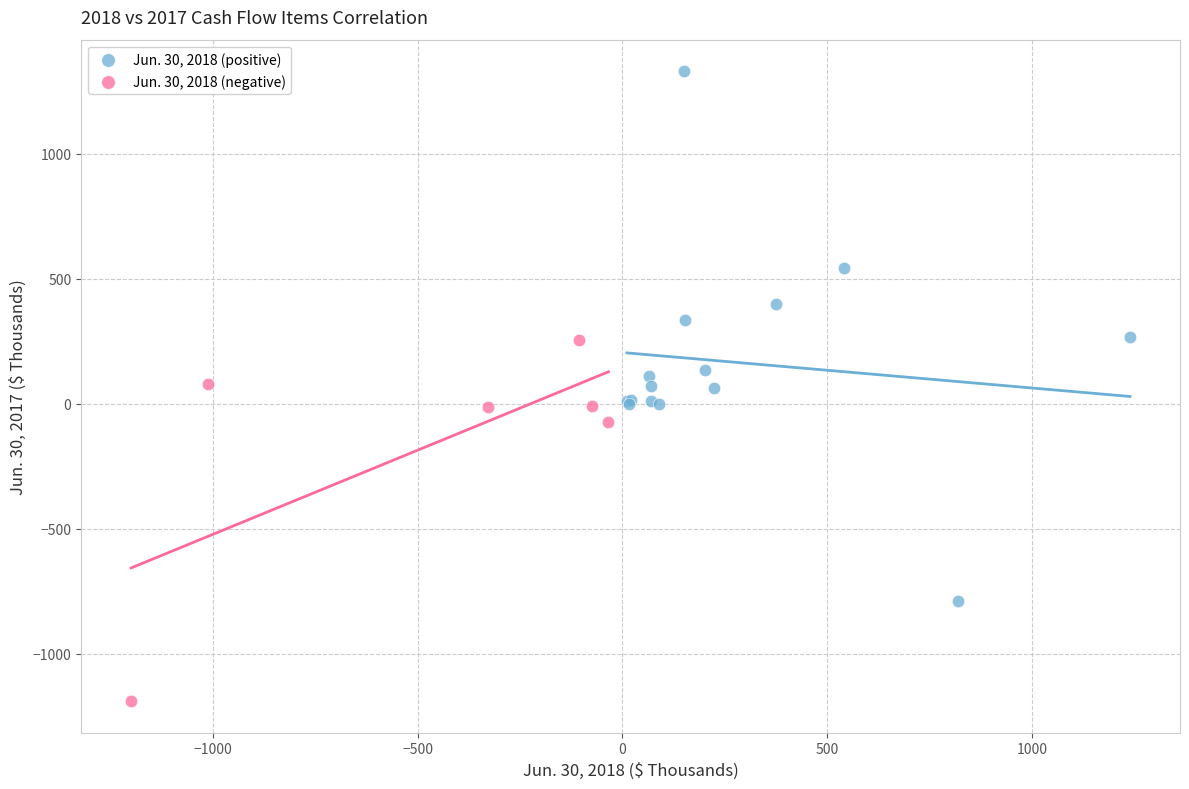

Which series has the widest spread of Y values?

Jun. 30, 2018 (positive)